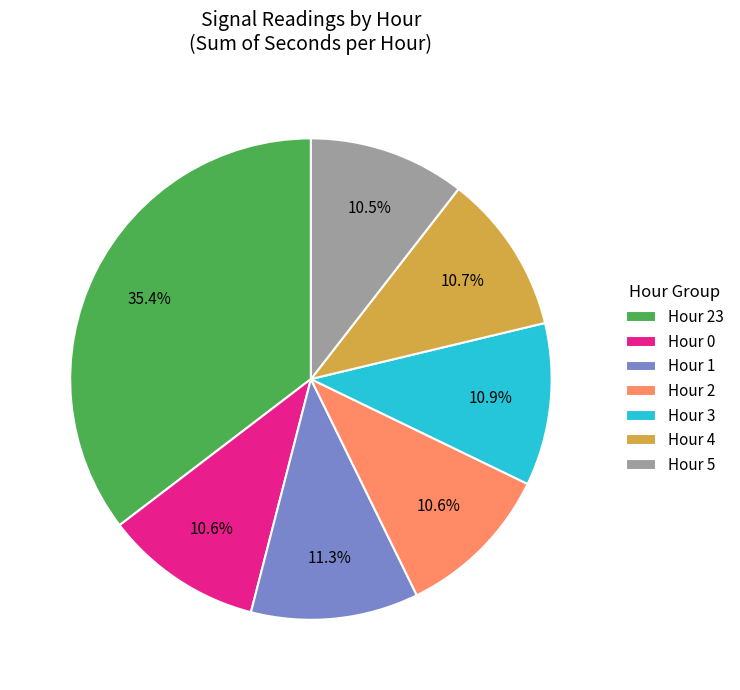

What is the ratio of the value at Hour 23 to the value at Hour 3?

3.2